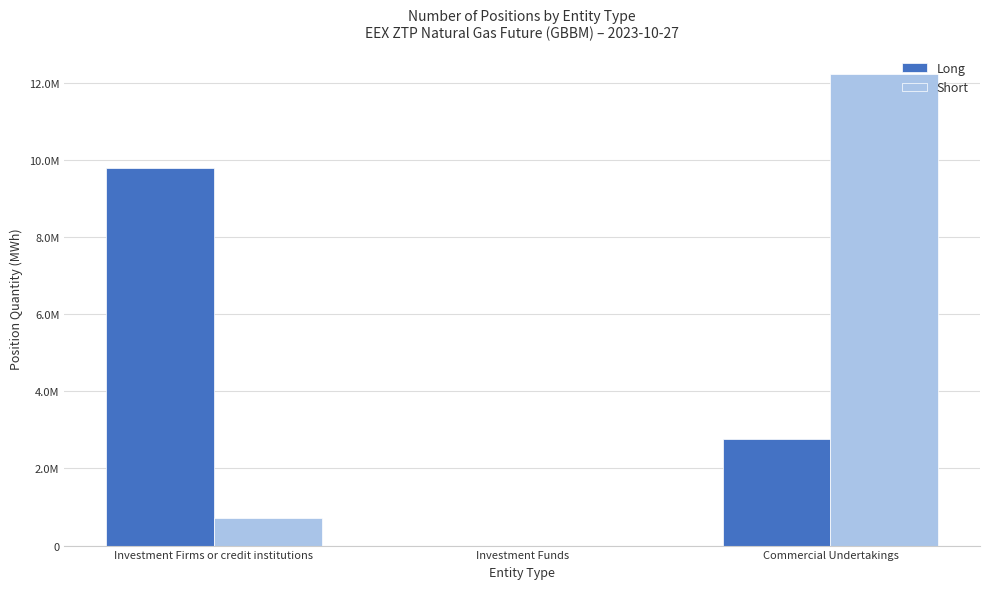

What is the average value of the Long series?

4191620